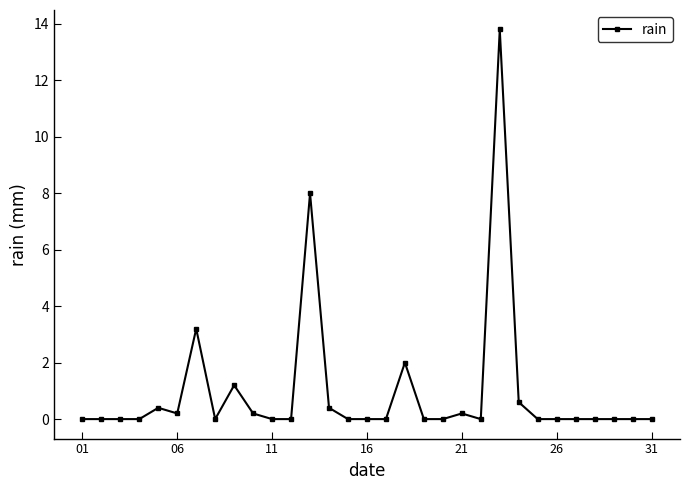

What is the greatest value displayed?

13.8